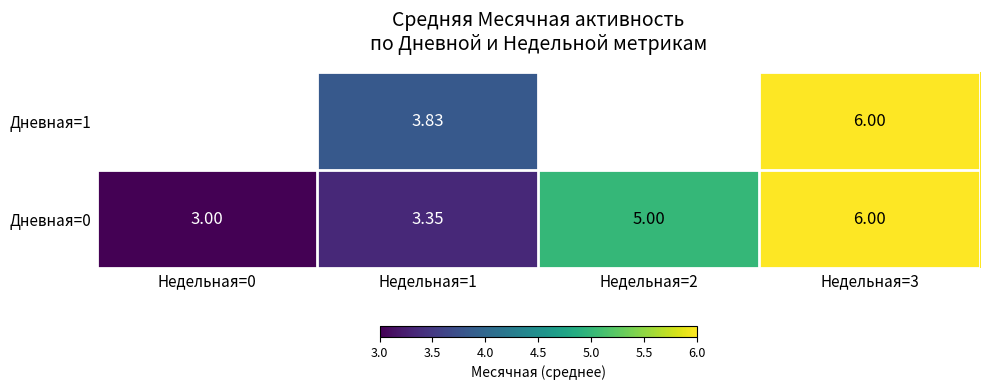

What is the difference between the maximum and minimum values in the Дневная=0 series?

3.0